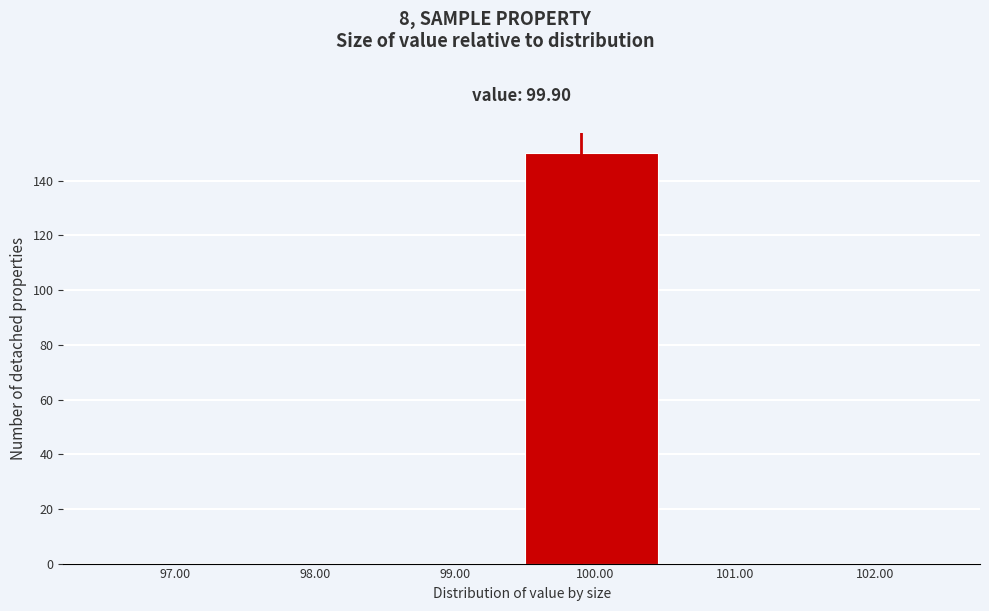

Reading left to right, list every bar in this chart as the range it spans on the x-axis followed by its height. The values are not printed on the chart, so give them approximately, as read against the axis.

96.5 to 97.5: 0
97.5 to 98.5: 0
98.5 to 99.5: 0
99.5 to 100.5: 150
100.5 to 101.5: 0
101.5 to 102.5: 0